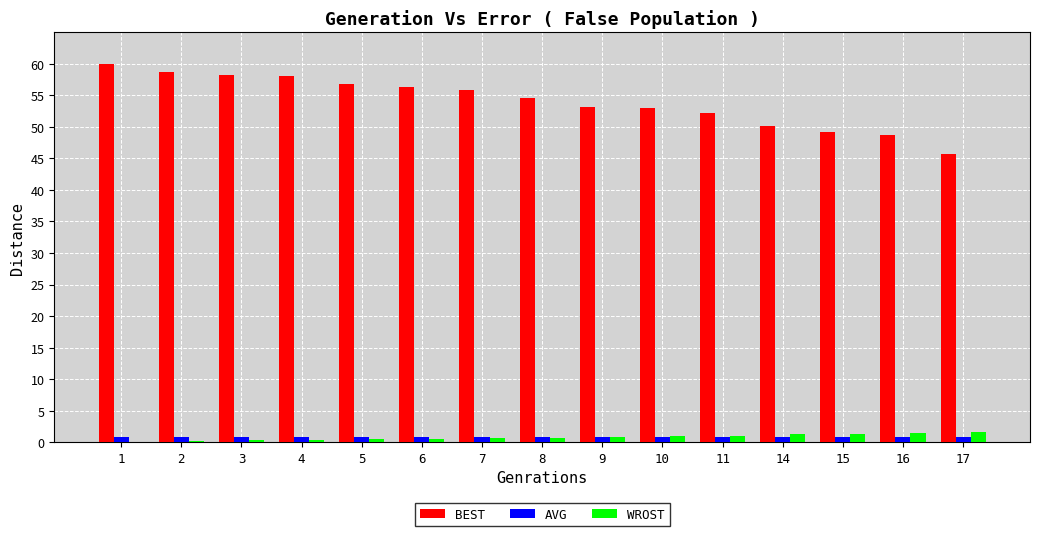

True or false: BEST has a value of 56.3 at 6.

True